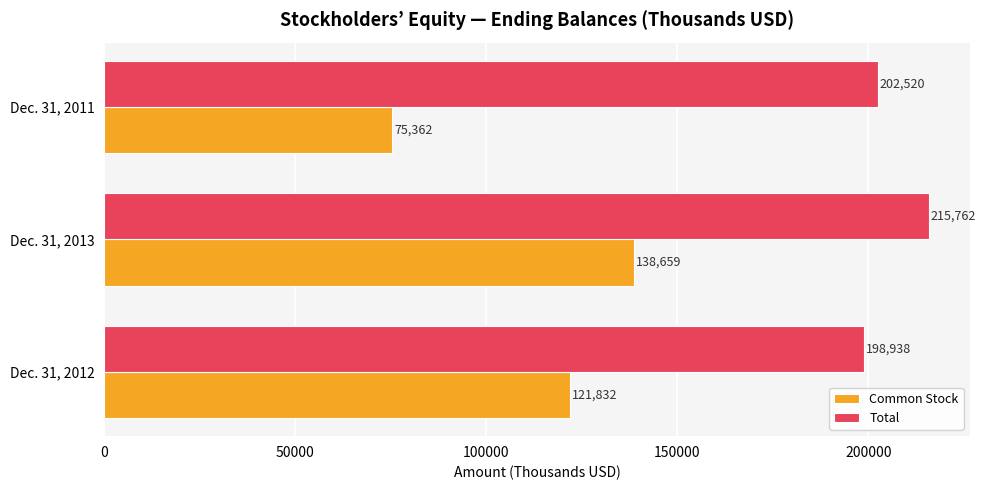

What is the smallest value displayed?

75362